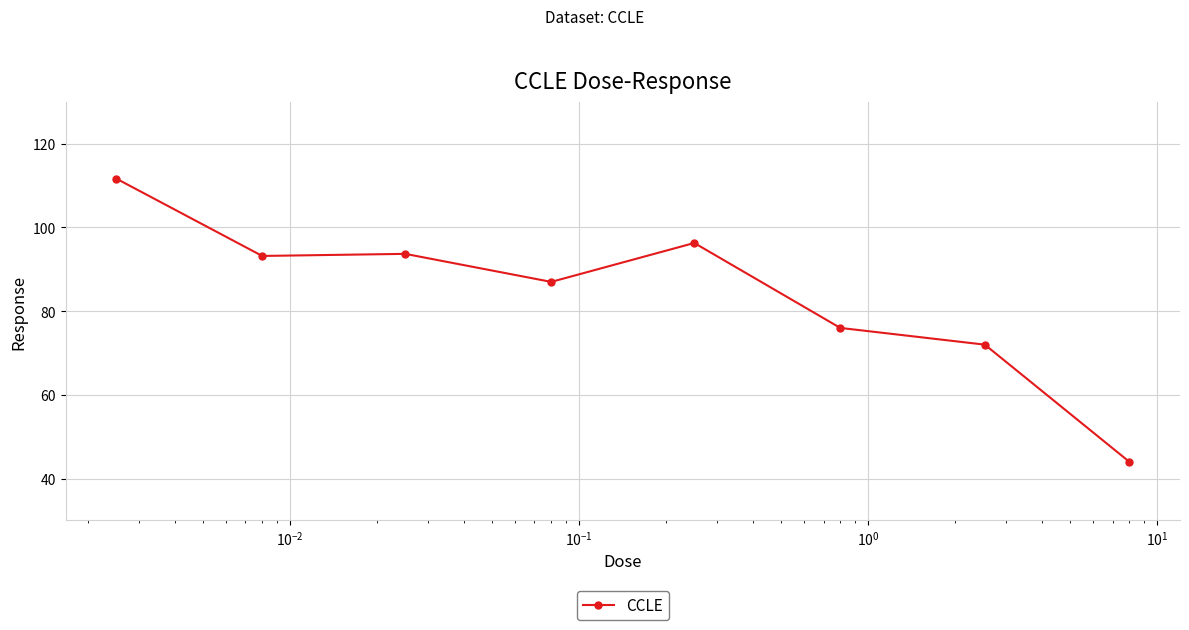

True or false: the data has more than 2 interior local peaks.

False